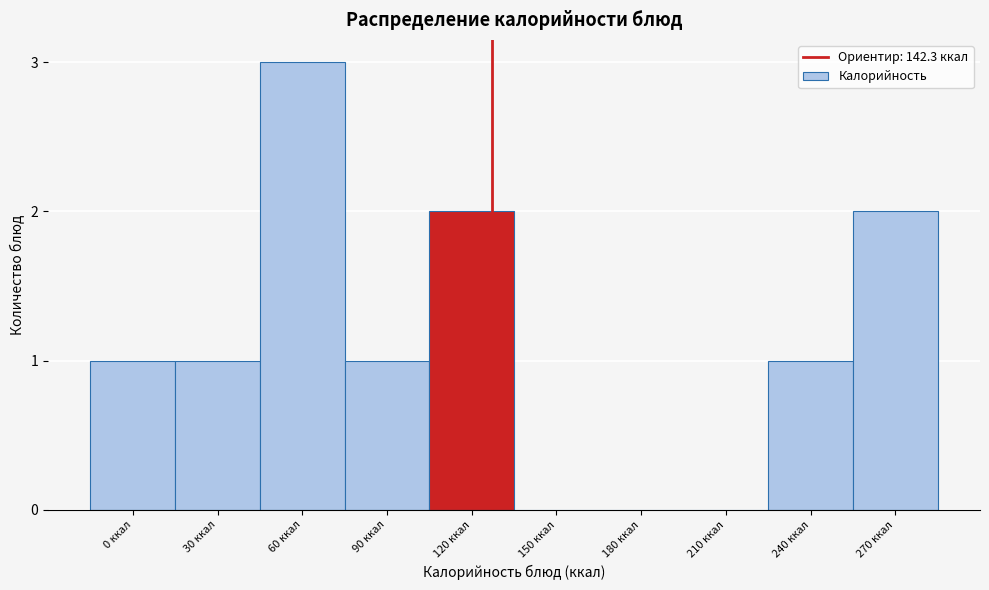

Reading right to left, list all the values displayed in this chart.

270 ккал=2	240 ккал=1	210 ккал=0	180 ккал=0	150 ккал=0	120 ккал=2	90 ккал=1	60 ккал=3	30 ккал=1	0 ккал=1